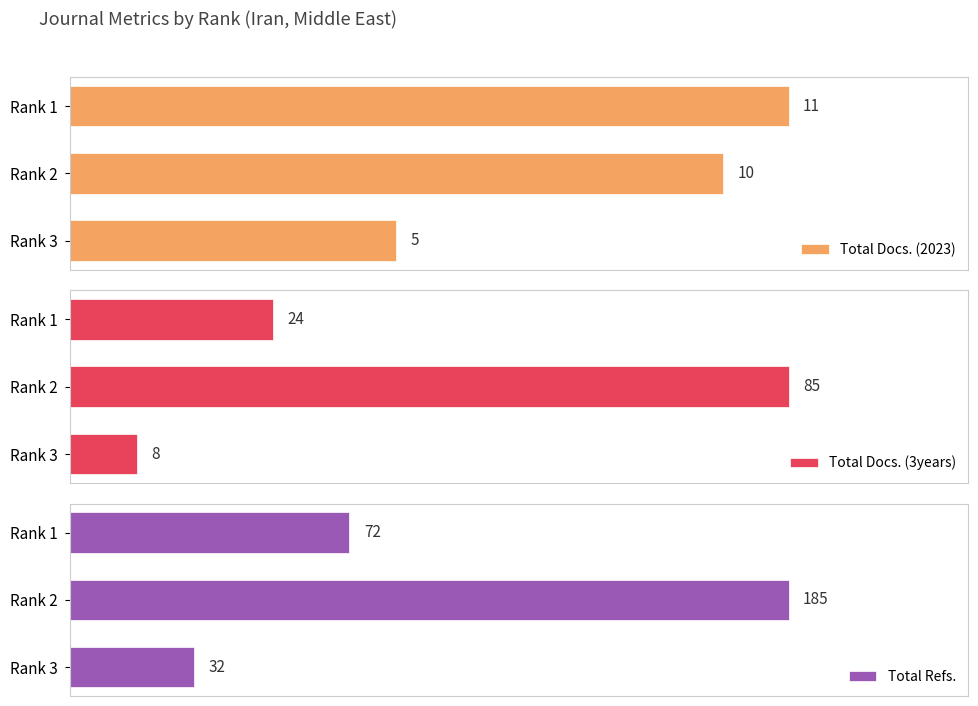

Rank the categories by Total Docs. (2023) value from lowest to highest.

Rank 3, Rank 2, Rank 1